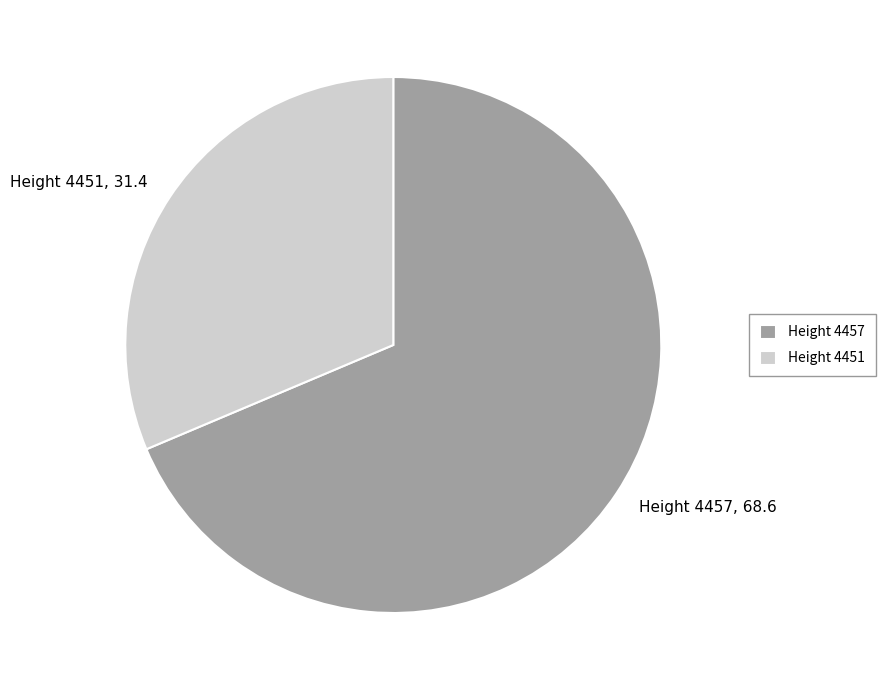

True or false: Height 4457 accounts for 69% of the total.

True